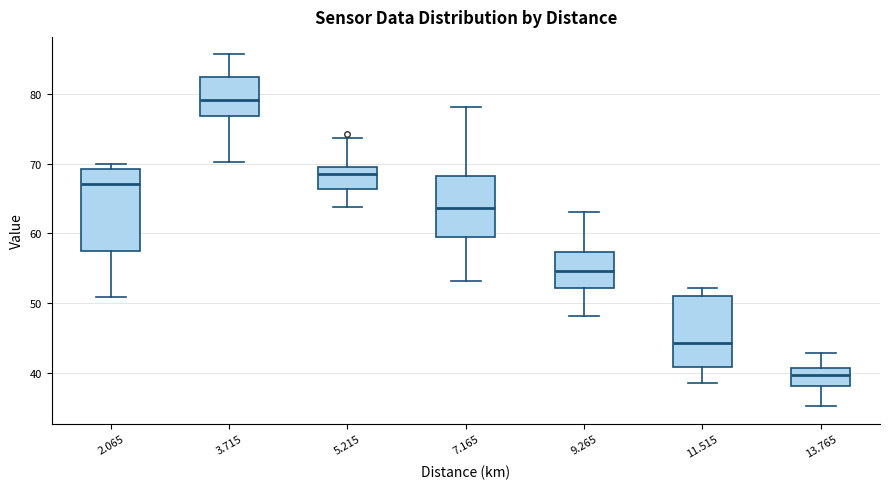

Where does the upper whisker of the box at x = 11.515 end on the y-axis? The values are not printed on the chart, so give them approximately, as read against the axis.

52